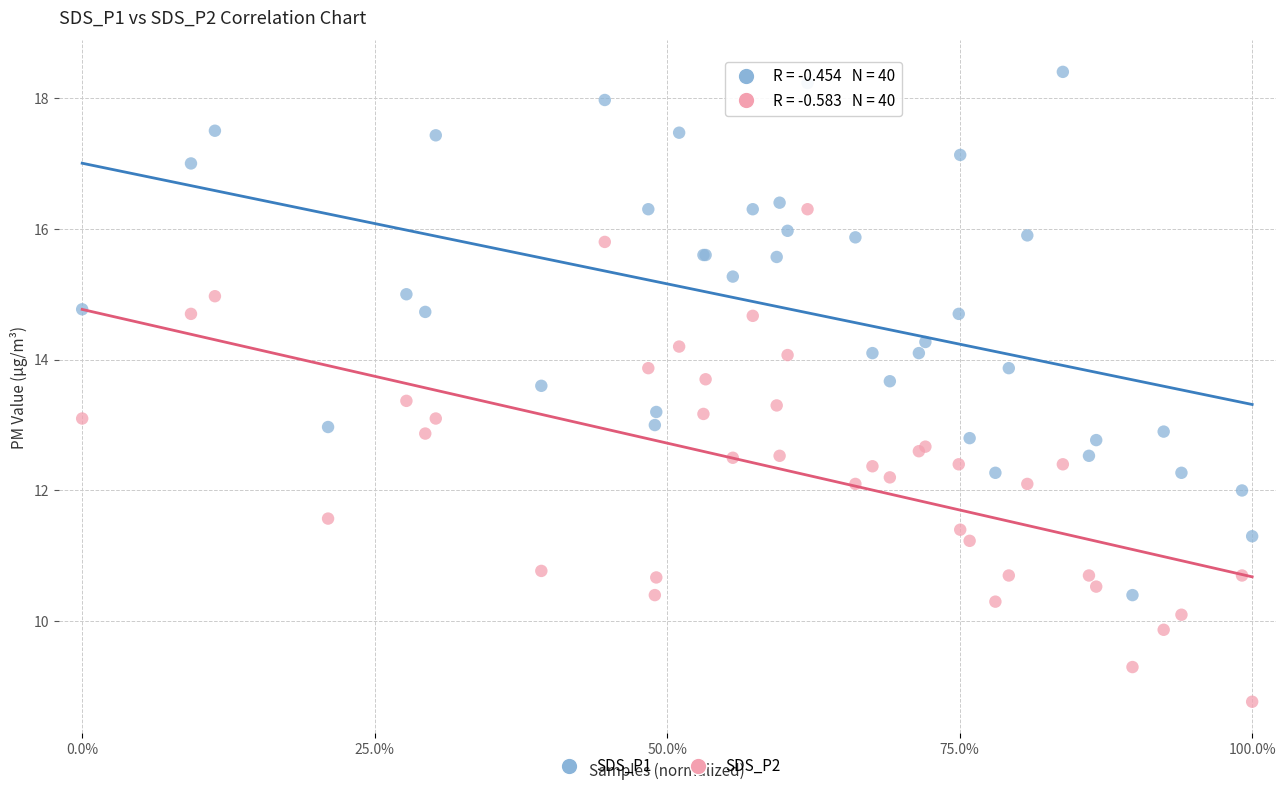

Which series contains the lowest Y value?

SDS_P2